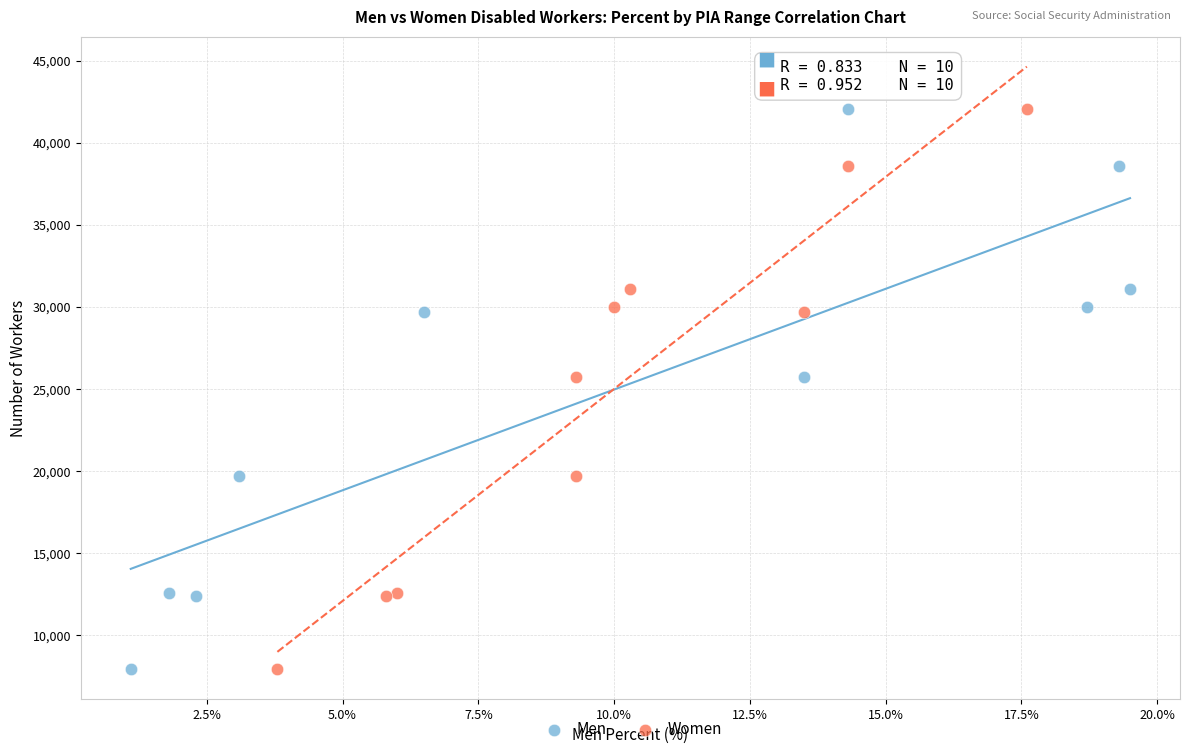

What are all the series names shown in the legend?

Men, Women